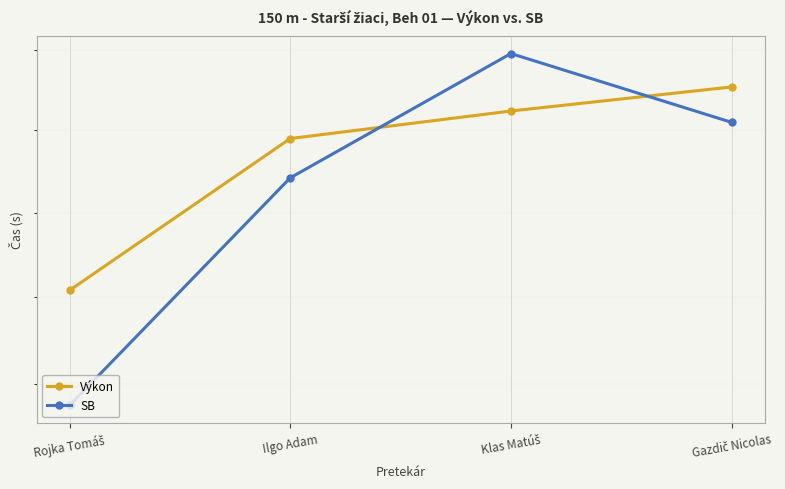

Reading left to right, what are all the values shown in this chart?

Výkon: 17.5	18.4	18.6	18.8
SB: 16.9	18.2	19.0	18.6